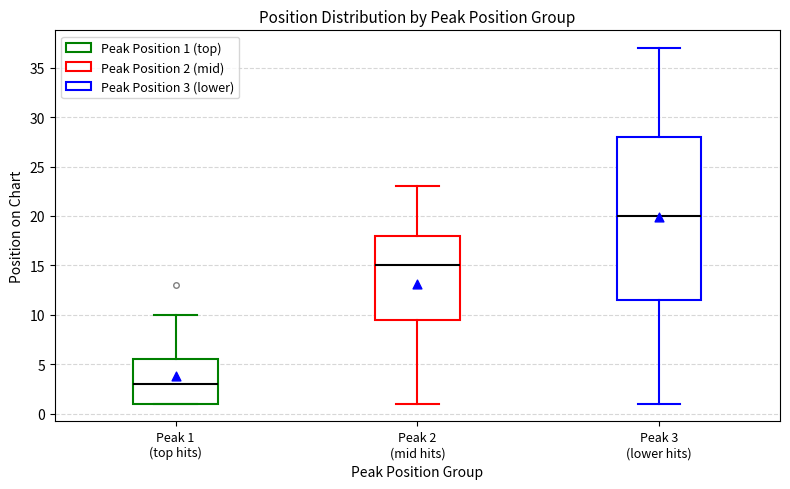

Which box has the highest median line?

Peak 3 (lower hits)